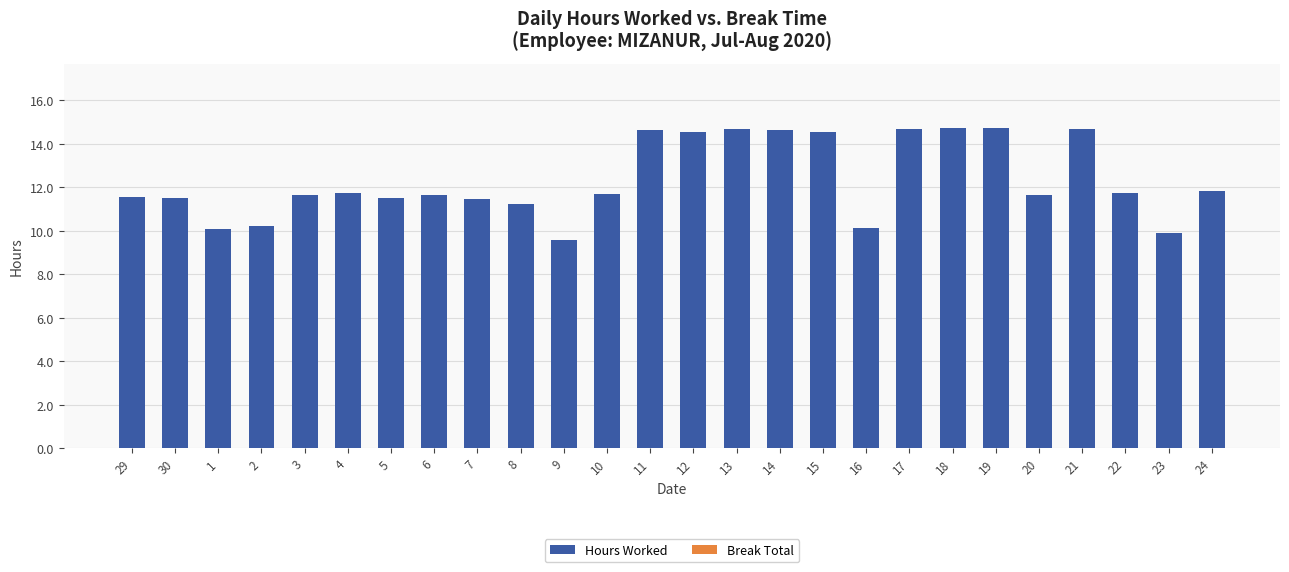

Are the bars horizontal?

No